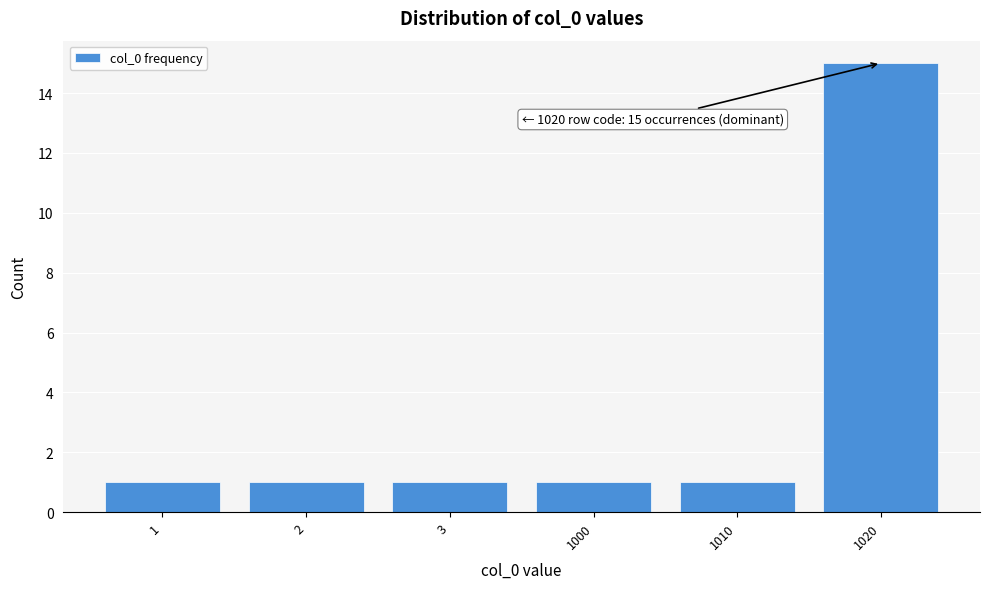

Reading left to right, what are all the values shown in this chart?

1=1	2=1	3=1	1000=1	1010=1	1020=15